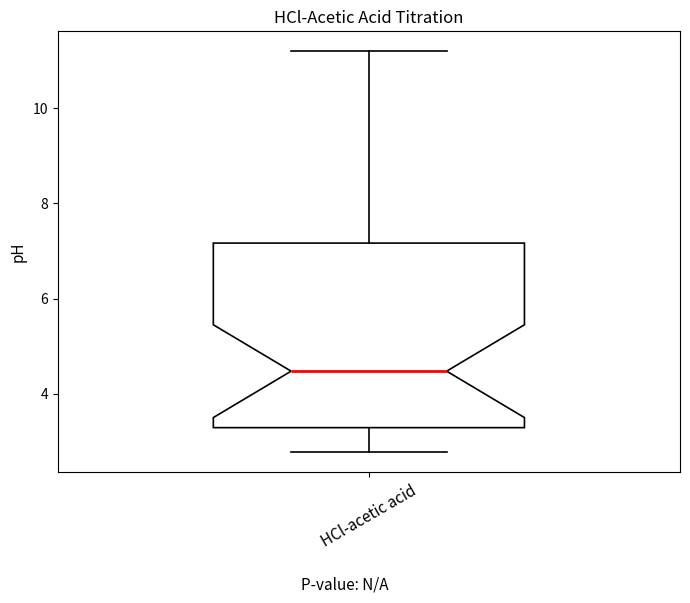

Read this box plot against the y-axis: the position of the median line, the range covered by the box, and the ends of both whiskers. The values are not printed on the chart, so give them approximately, as read against the axis.

median 4.4, box 3.2 to 7.2, whiskers 2.8 to 11.2